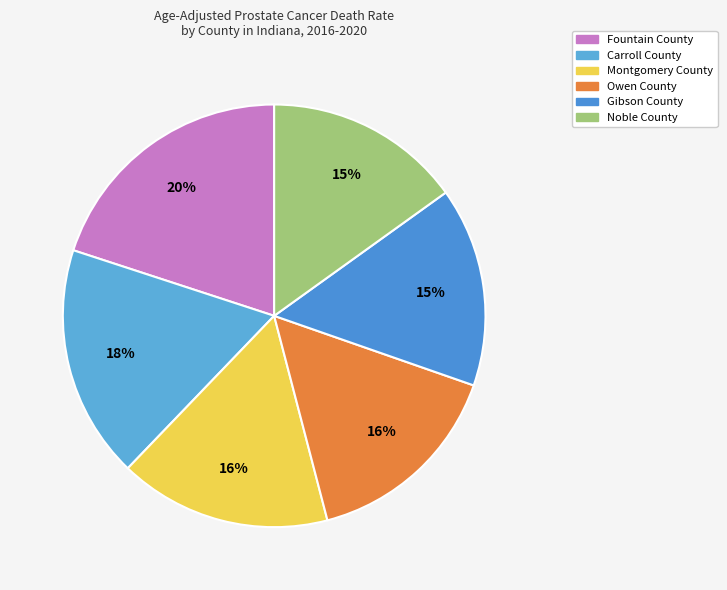

Count the number of slices in the pie.

6